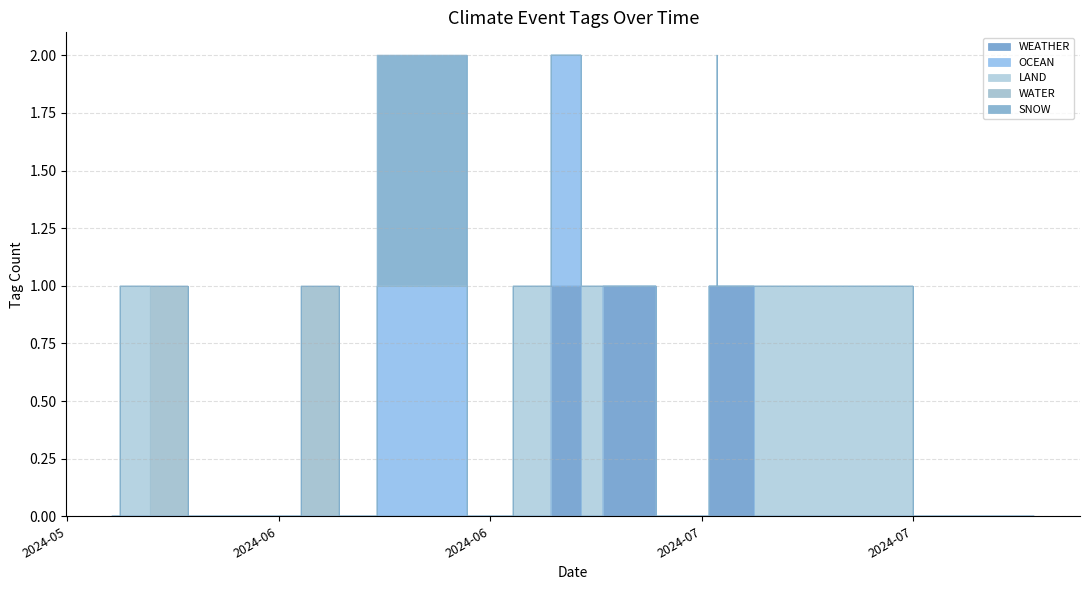

True or false: SNOW and WEATHER intersect in this chart.

False